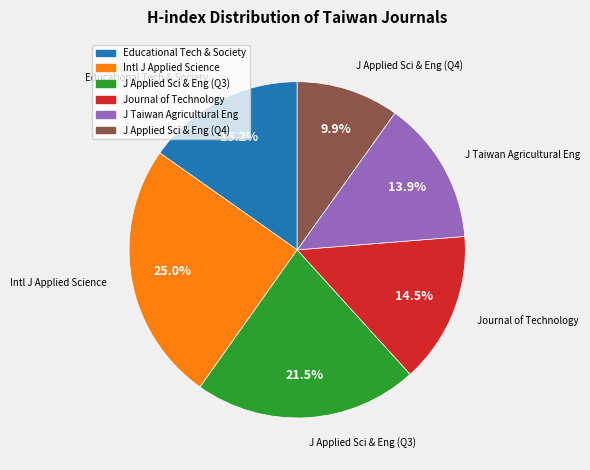

Is there any slice that represents more than half of the pie?

No